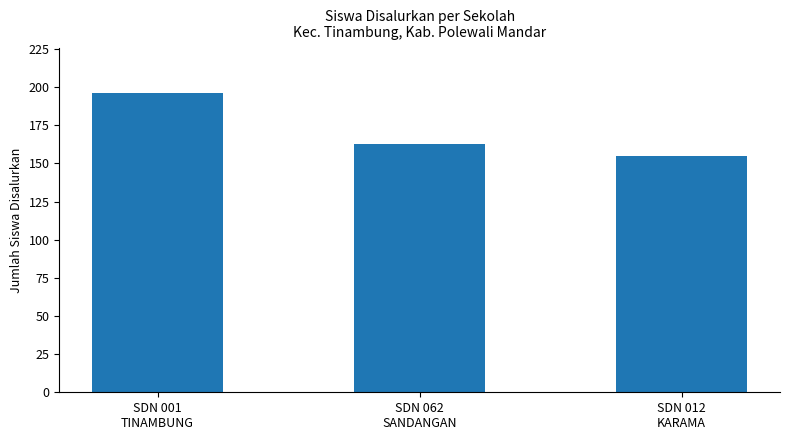

List the labels in order of value, largest first.

SDN 001
TINAMBUNG, SDN 062
SANDANGAN, SDN 012
KARAMA